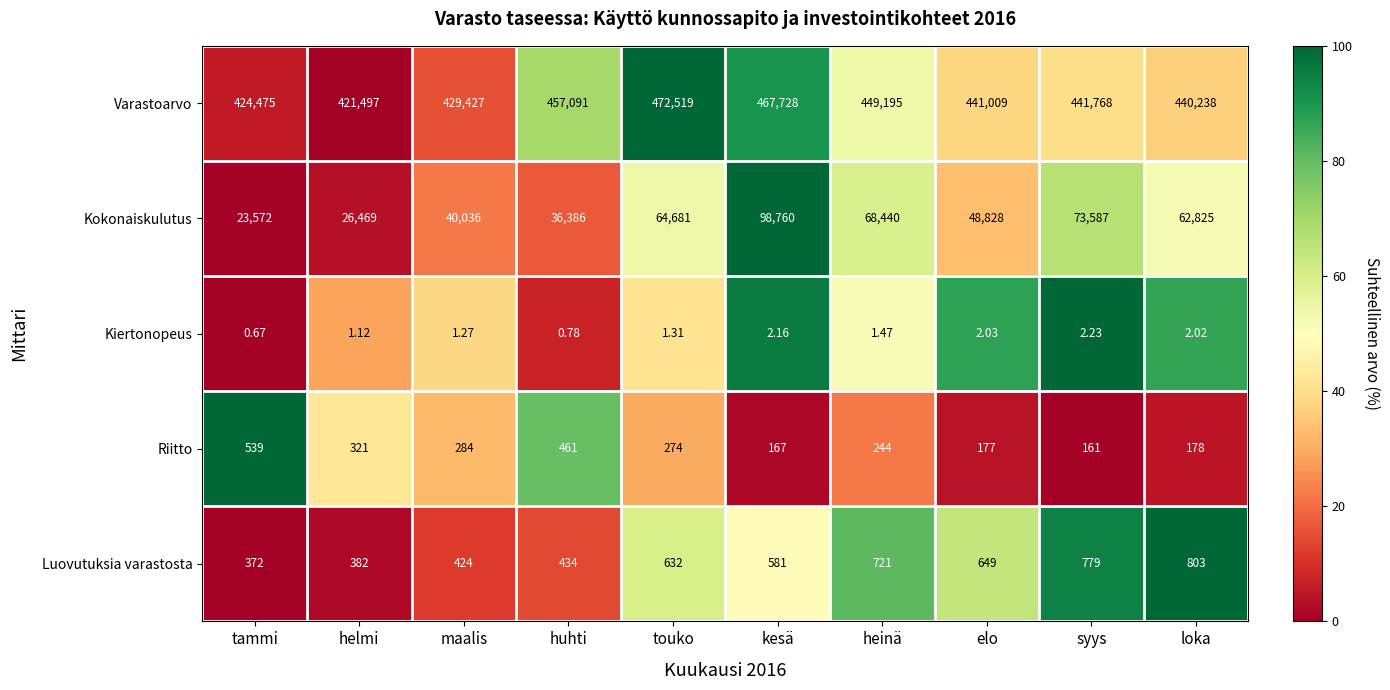

Is the value of Kokonaiskulutus at tammi greater than the value of Varastoarvo at touko?

No